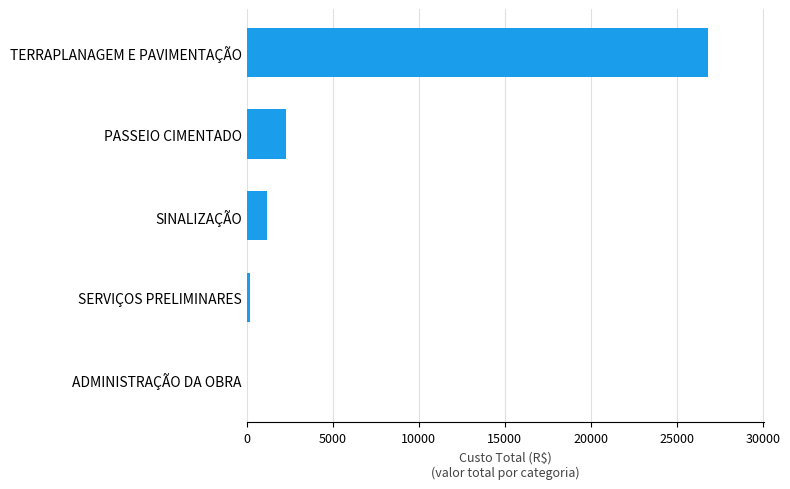

Where is the data nearest to the value 13417?

PASSEIO CIMENTADO